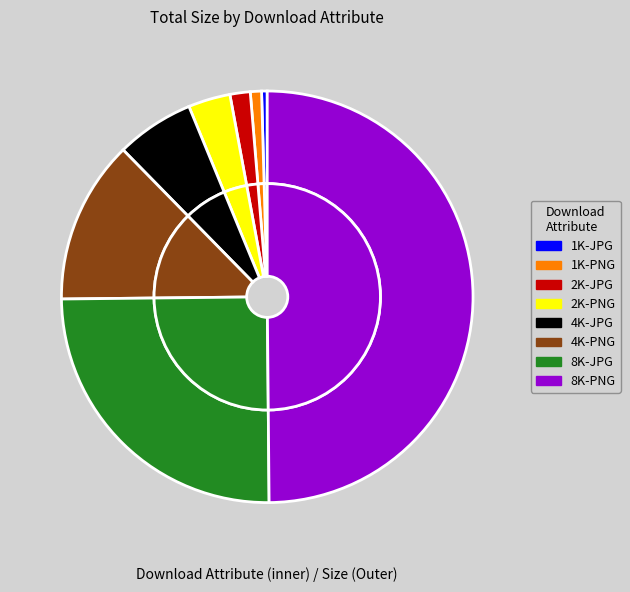

What is the change in value from 1K-PNG to 4K-PNG?

+250055142